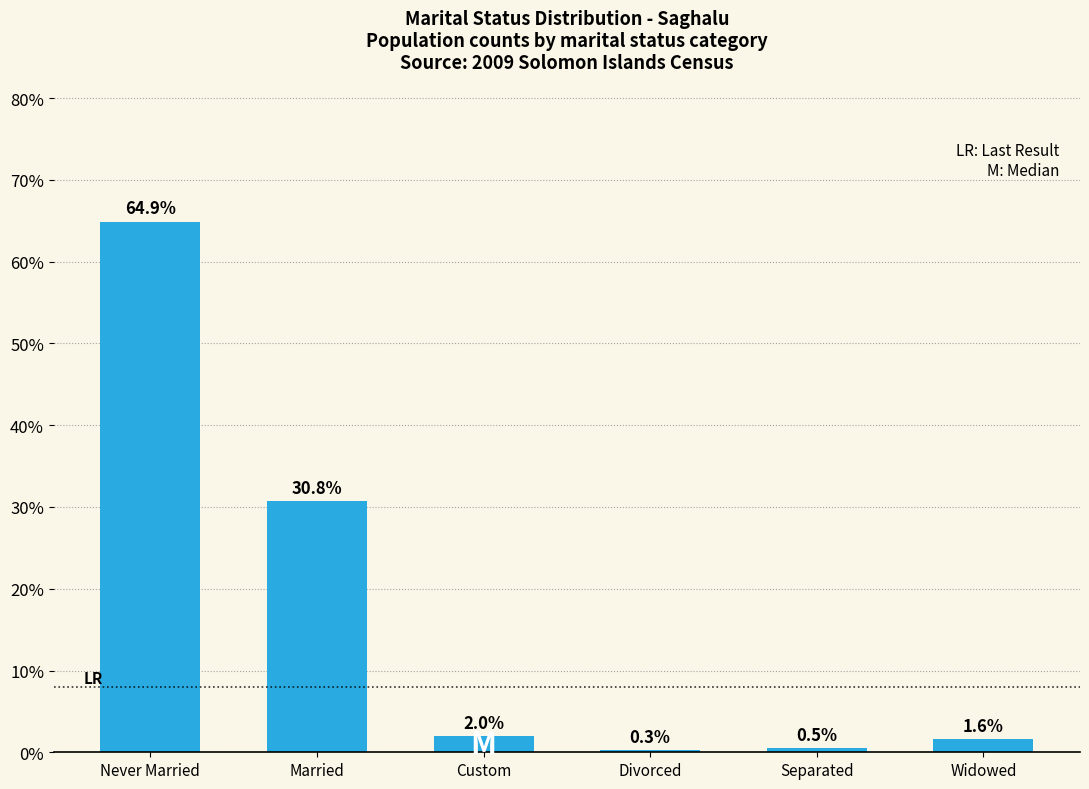

Reading left to right, what are all the values shown in this chart?

64.9	30.8	2.0	0.3	0.5	1.6